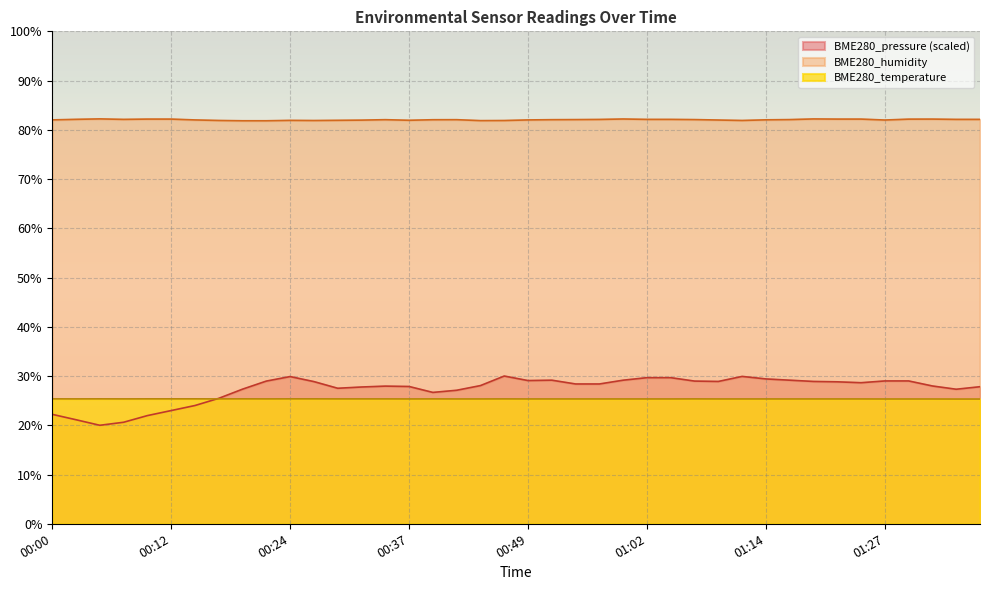

True or false: BME280_pressure and BME280_humidity cross at least once.

False